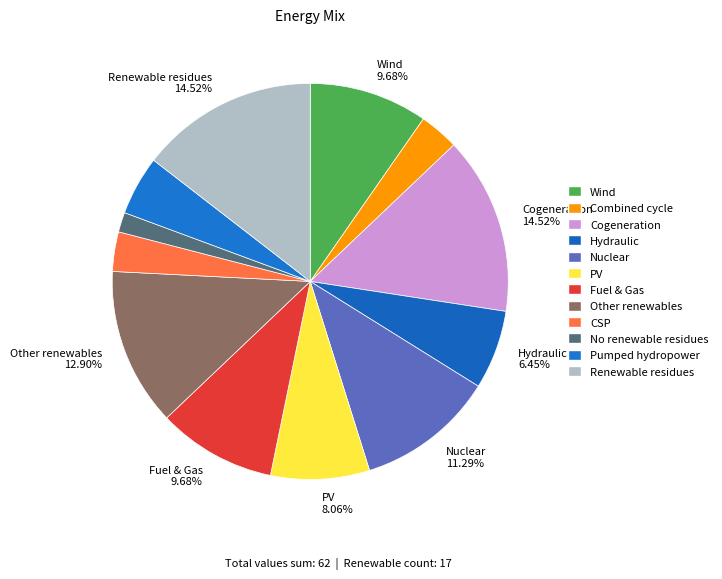

How many slices are in this pie chart?

12